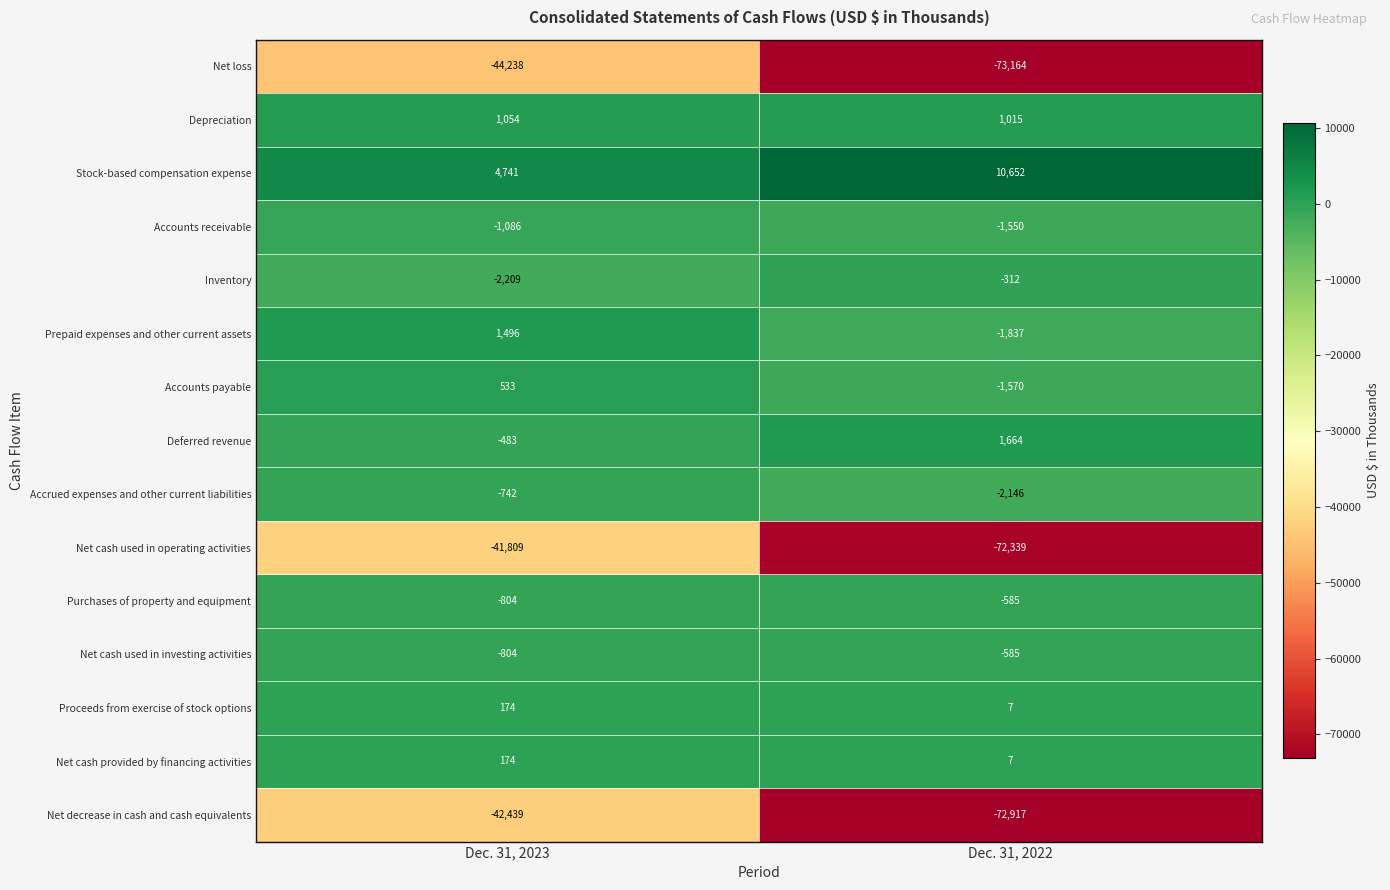

The value of Prepaid expenses and other current assets at Dec. 31, 2023 is 523. True or false?

False